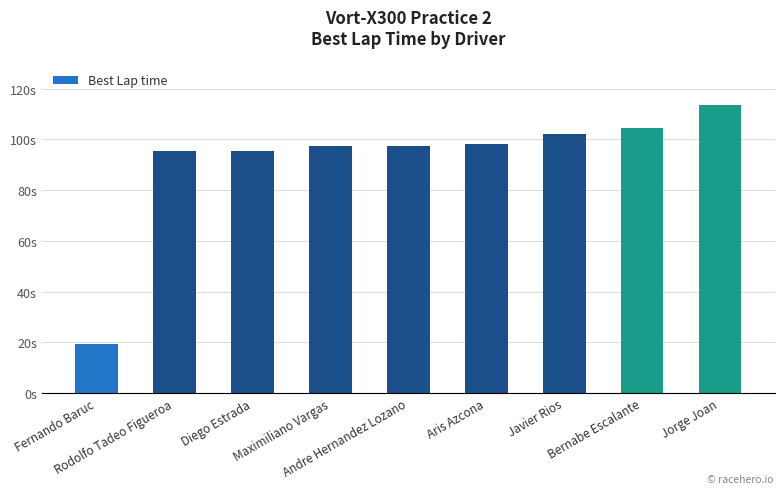

Rank the categories by value from lowest to highest.

Fernando Baruc, Rodolfo Tadeo Figueroa, Diego Estrada, Maximiliano Vargas, Andre Hernandez Lozano, Aris Azcona, Javier Rios, Bernabe Escalante, Jorge Joan